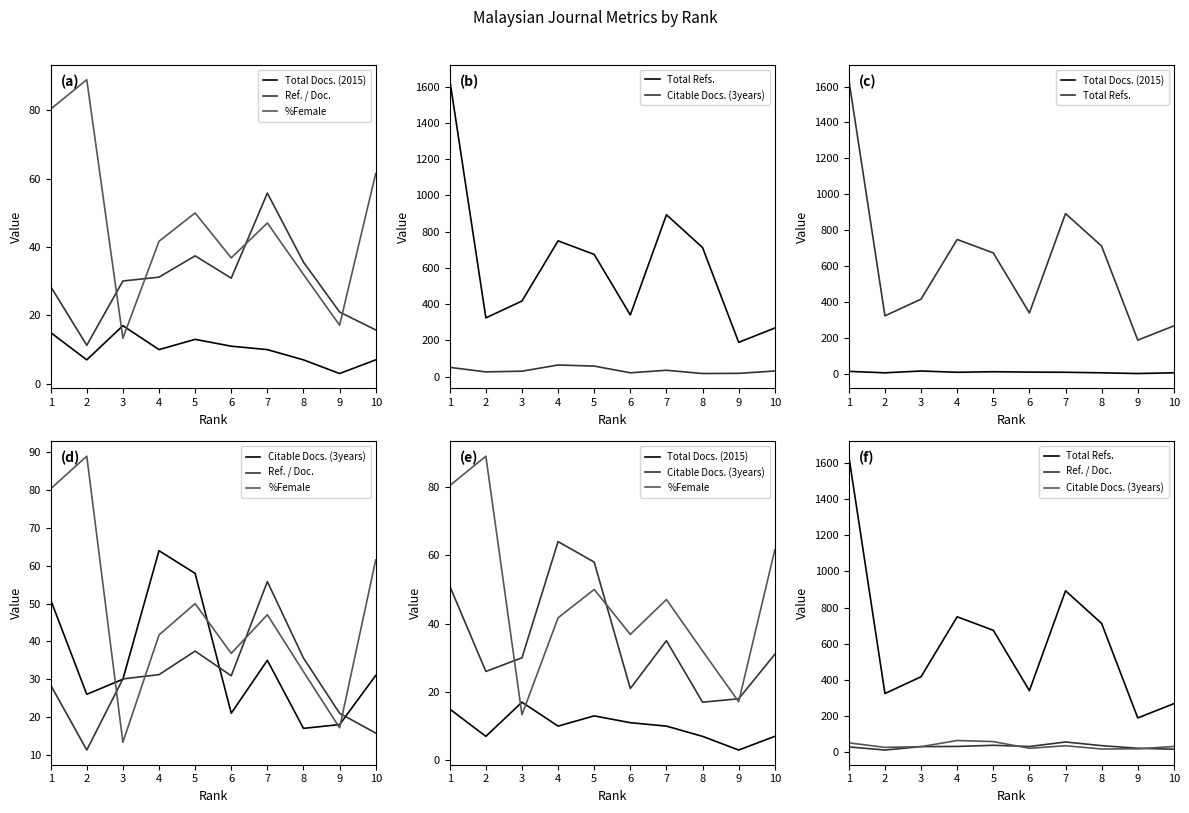

What is the average value of the Ref. / Doc. series?

29.8